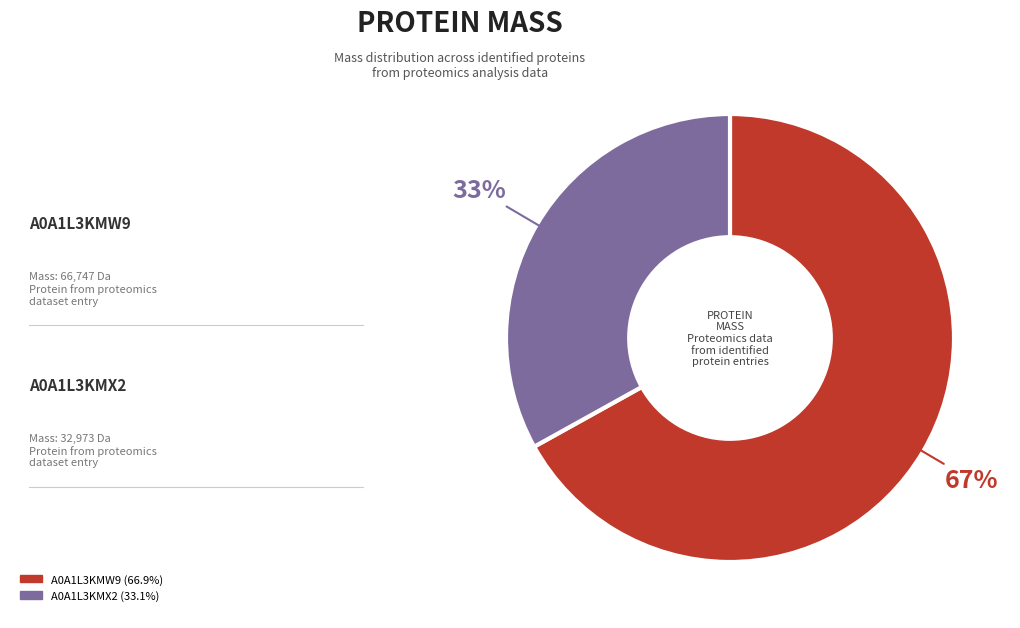

To the nearest percent, what is the difference between the largest and smallest slice percentages?

34%